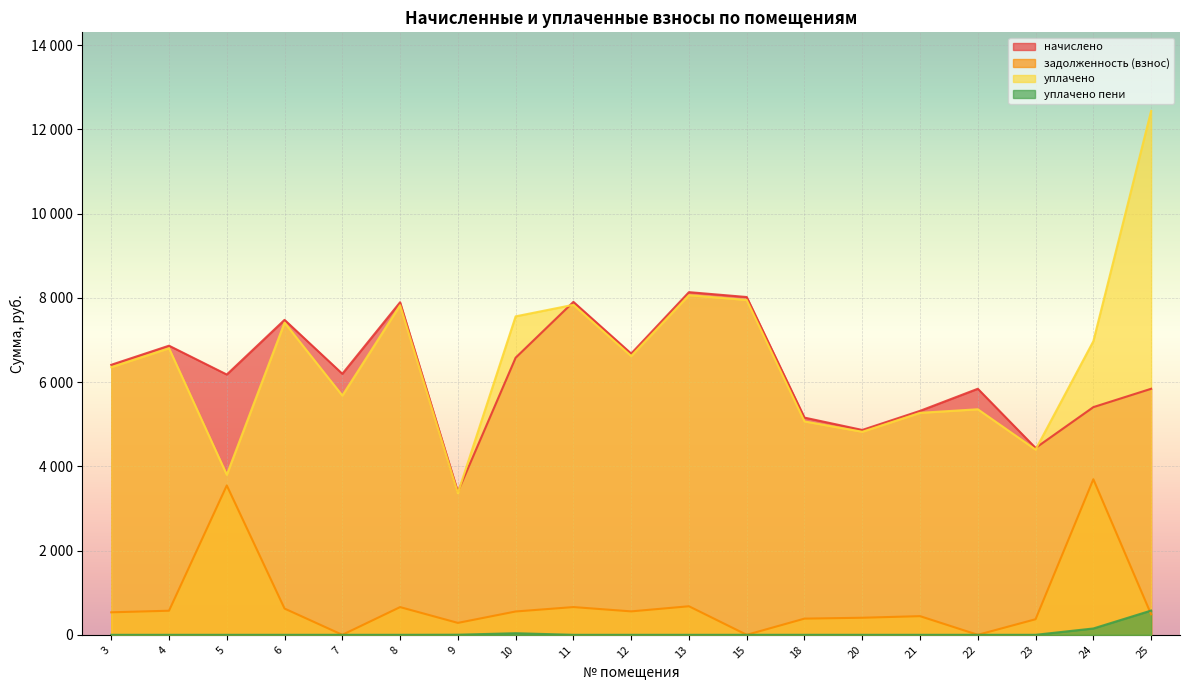

Which series has the largest range (max minus min)?

уплачено